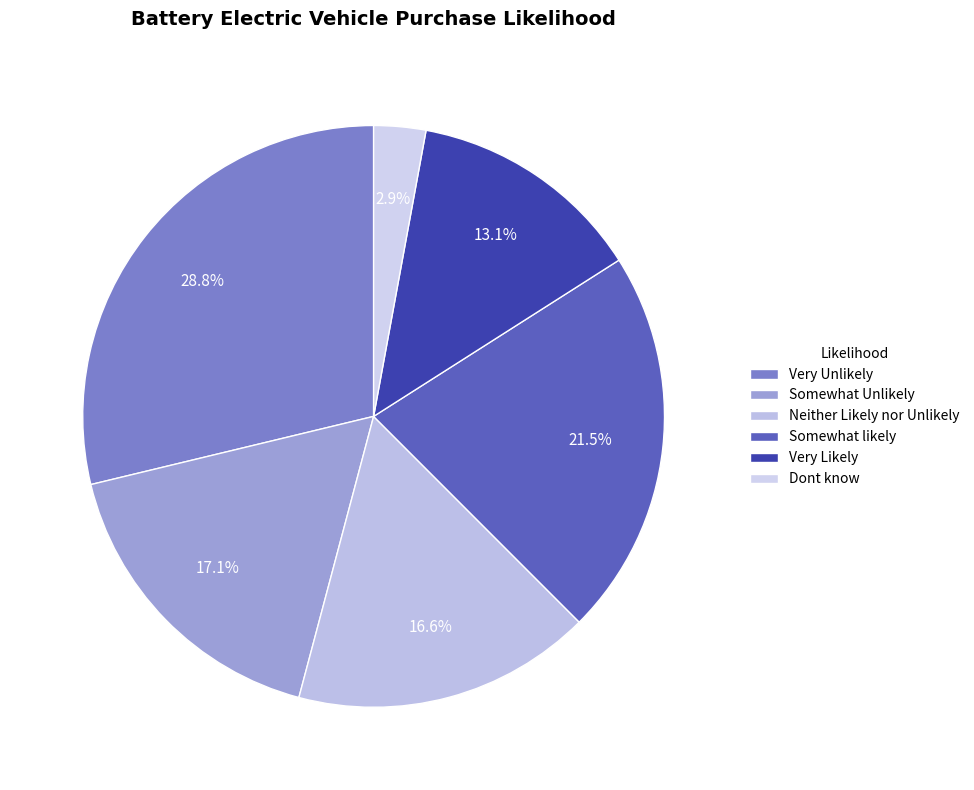

What percentage is the Neither Likely nor Unlikely slice, to the nearest percent?

17%